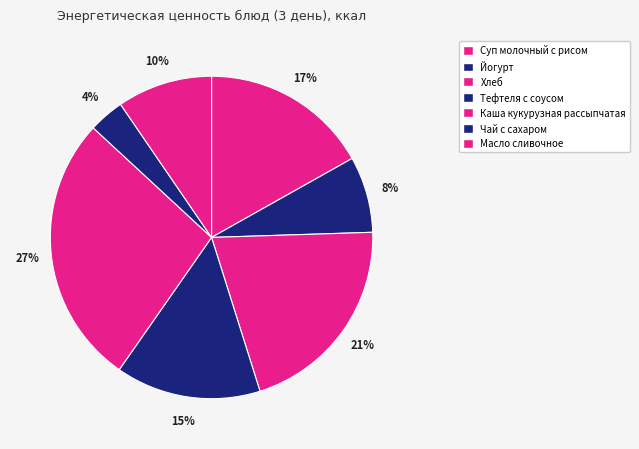

How many slices are in this pie chart?

7